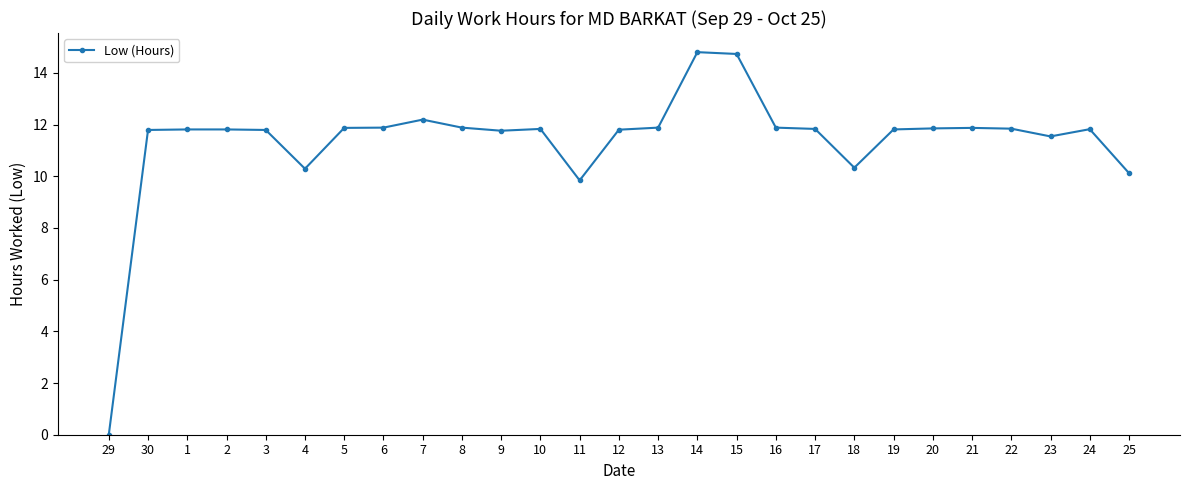

Approximately how many times larger is the value at 23 compared to 21?

1.0